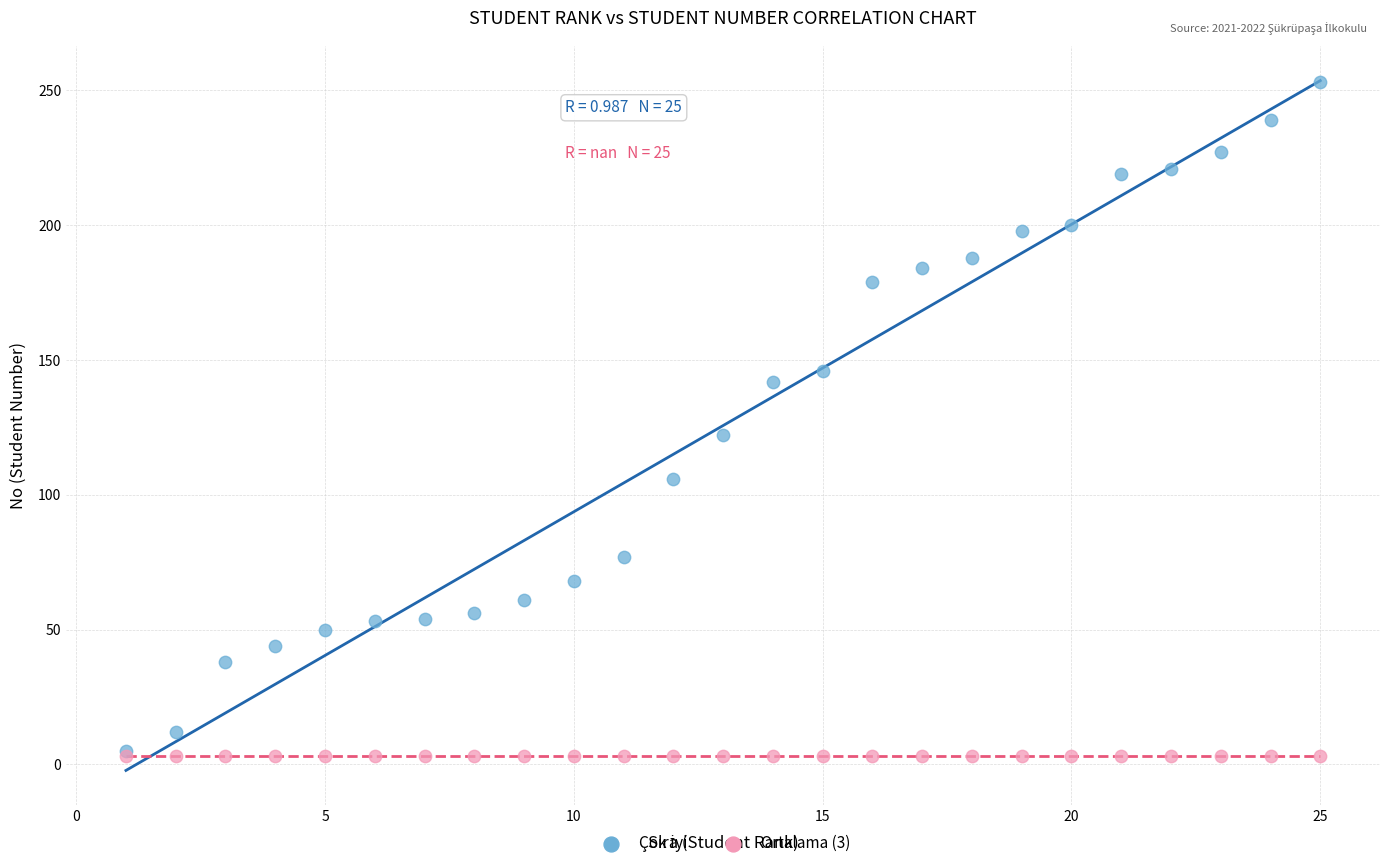

Across all series, what Y value is closest to 128?

122